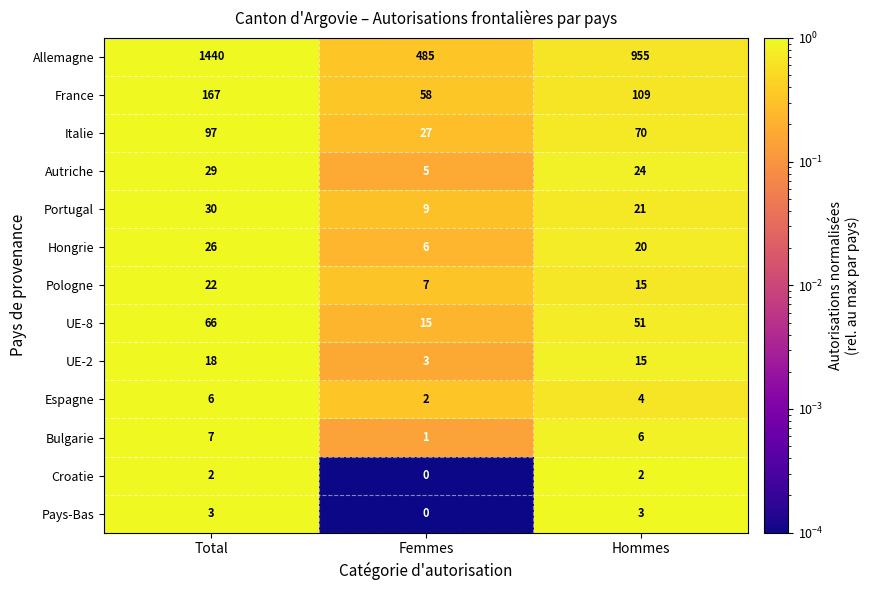

What is the greatest value displayed?

1440